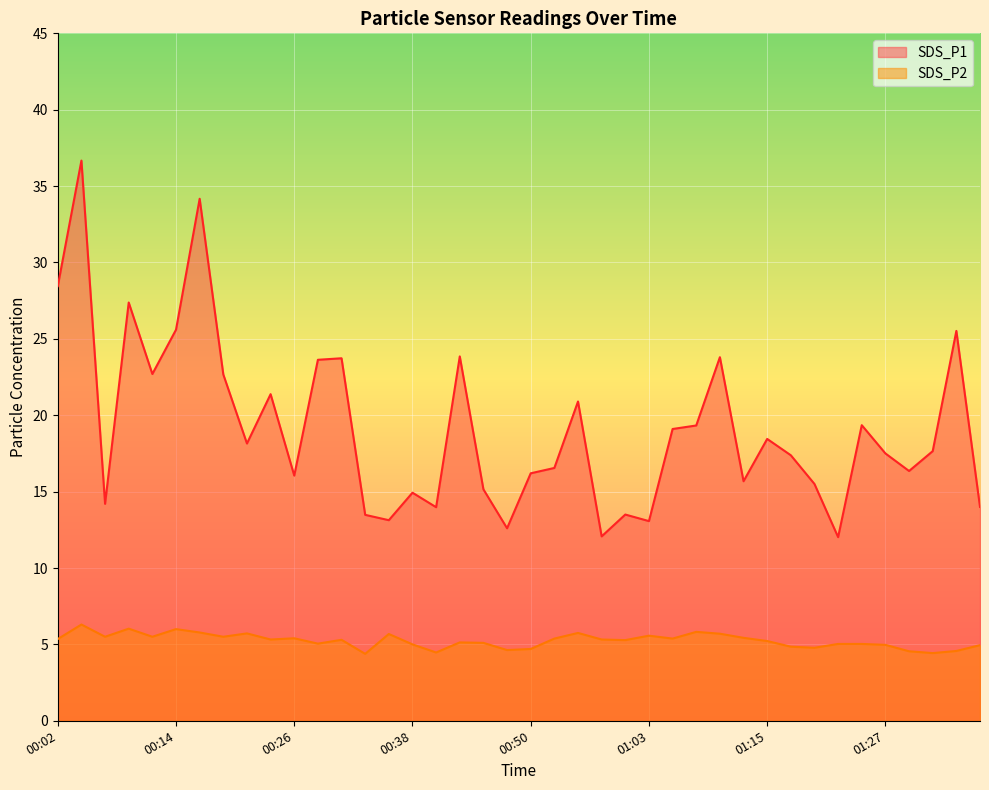

What are all the series names shown in the legend?

SDS_P1, SDS_P2